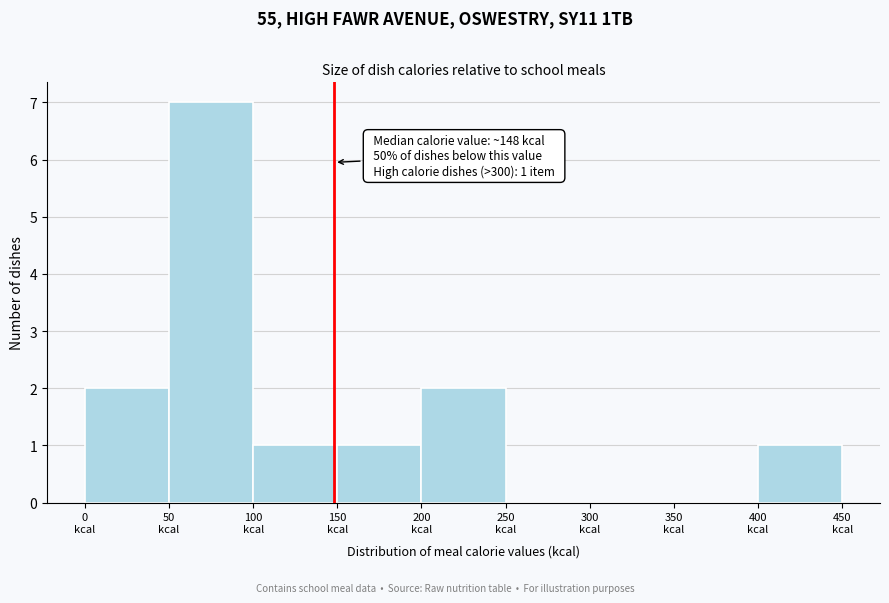

Over which range of the x-axis is the bar tallest?

50 to 100